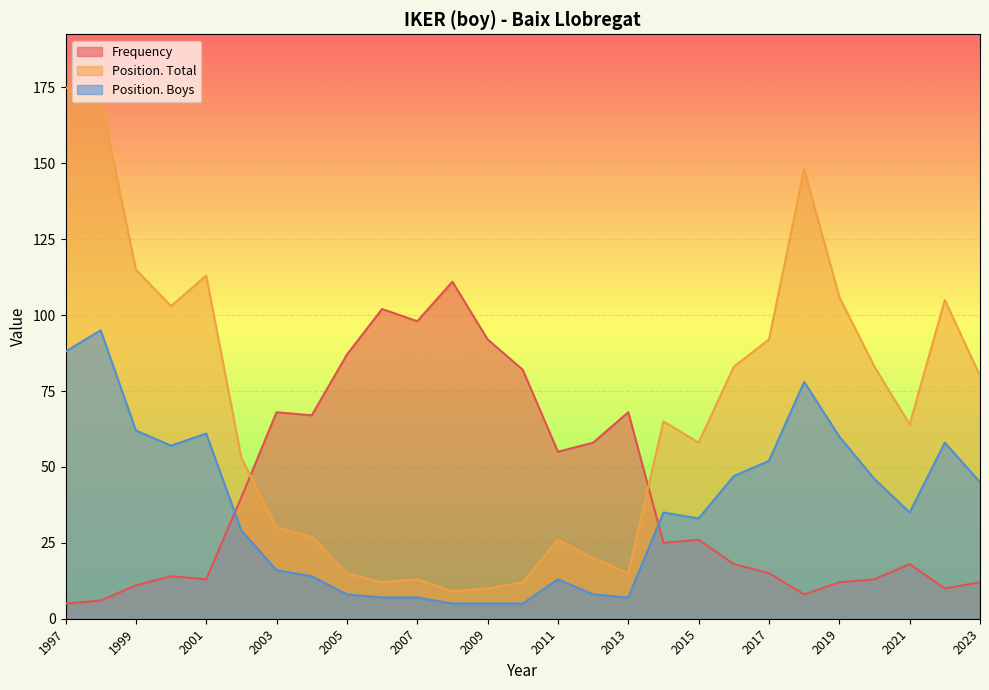

Rank the categories by Frequency value from lowest to highest.

1997, 1998, 2018, 2022, 1999, 2023, 2019, 2020, 2001, 2000, 2017, 2021, 2016, 2014, 2015, 2002, 2011, 2012, 2004, 2013, 2003, 2010, 2005, 2009, 2007, 2006, 2008